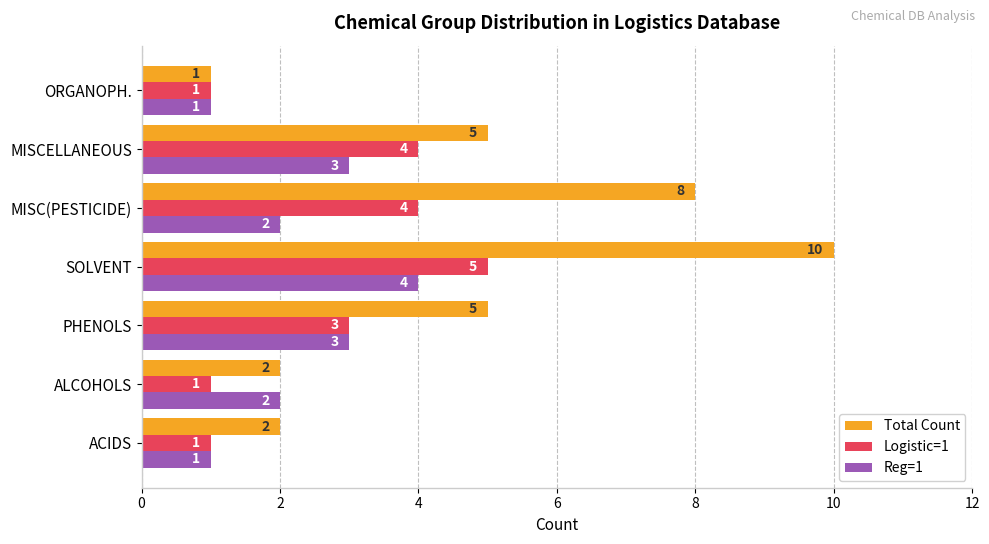

Between PHENOLS and MISC(PESTICIDE), which series saw the biggest shift?

Total Count